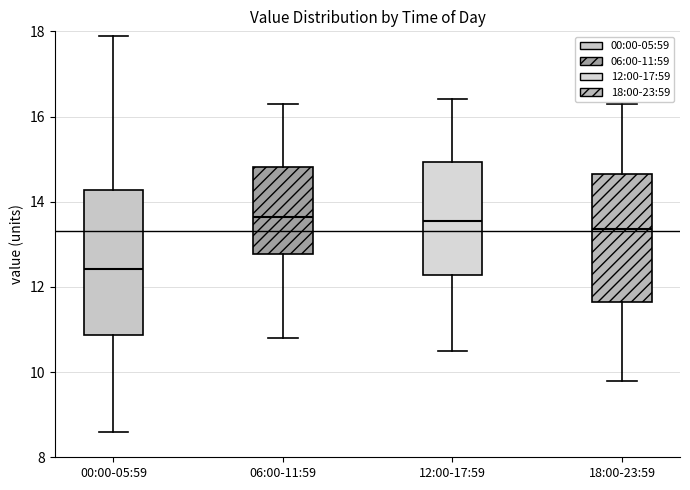

Which box has the lowest median line?

00:00-05:59